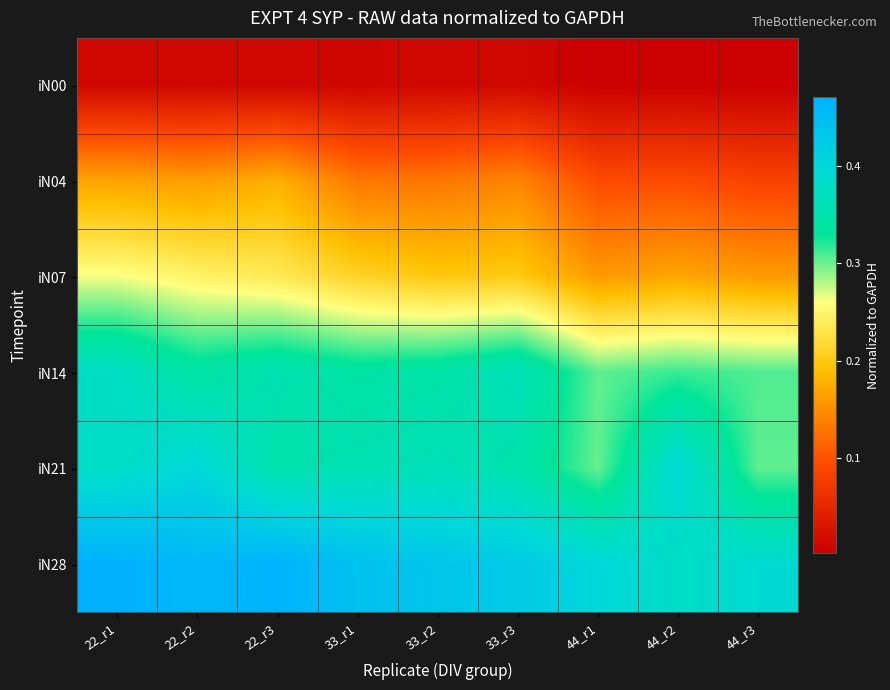

Which category has the highest value across all series?

22_r1